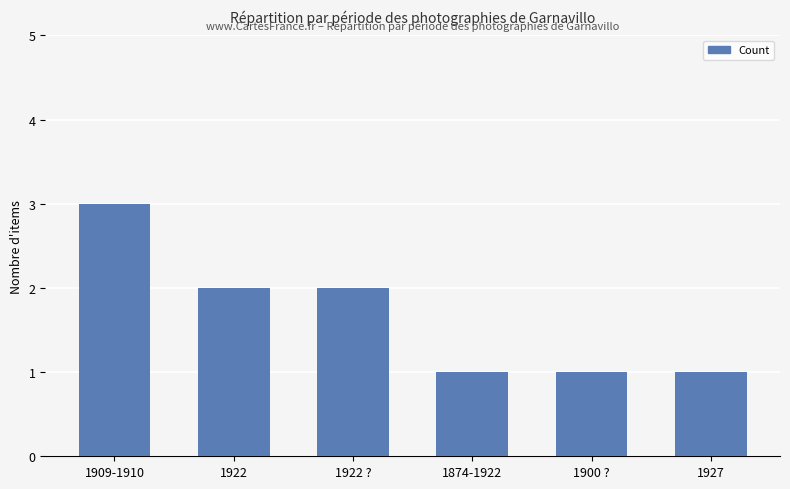

What is the difference between the maximum and second lowest values?

2